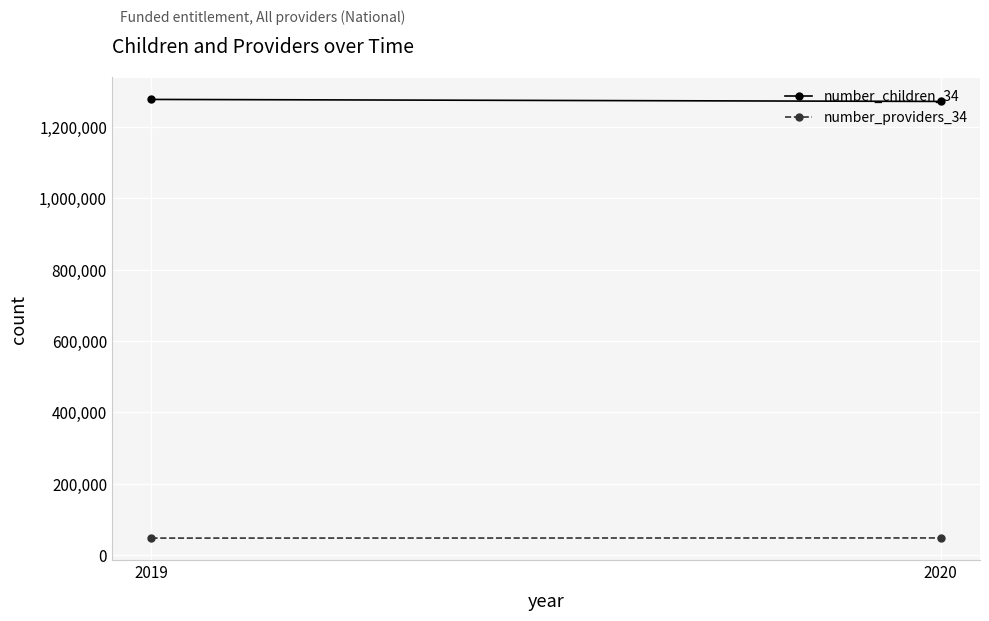

The number_providers_34 series shows 48111 at 2019. True or false?

True